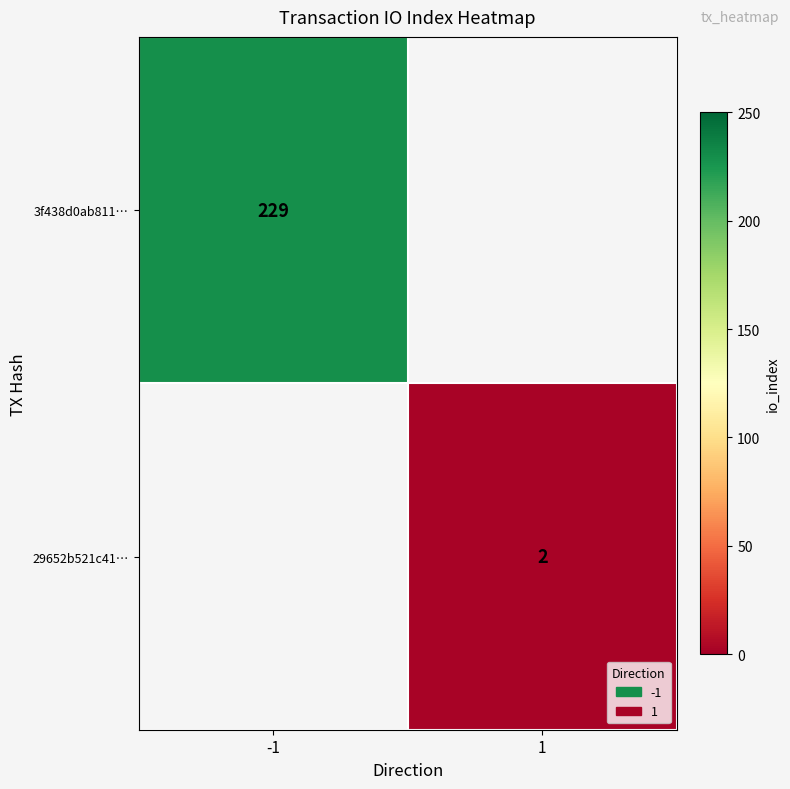

The 3f438d0ab811… series shows 93.8 at -1. True or false?

False